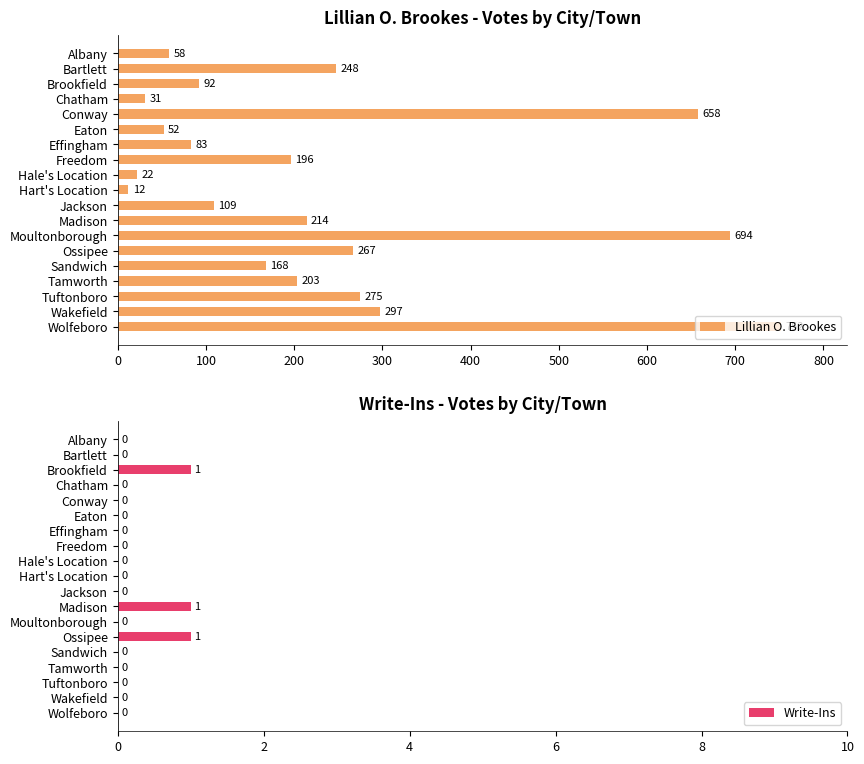

What value does the Lillian O. Brookes series have at Ossipee, to the nearest 100?

300